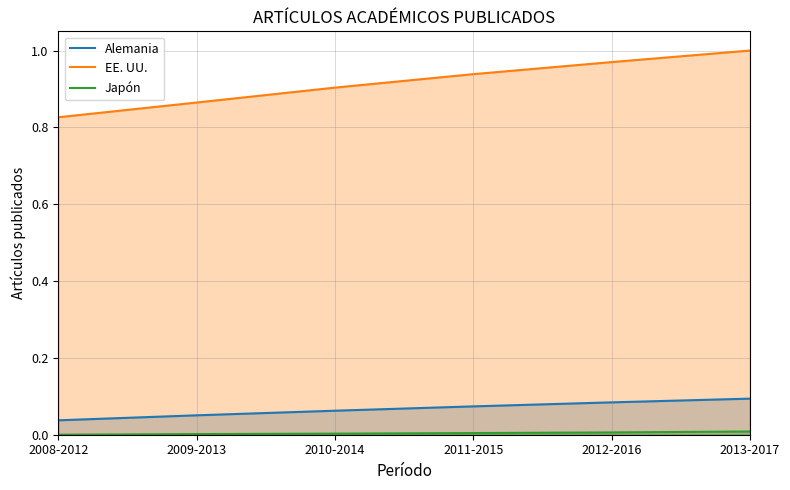

Reading left to right, transcribe all the data shown in this chart.

Alemania: 2008-2012=0.0	2009-2013=0.1	2010-2014=0.1	2011-2015=0.1	2012-2016=0.1	2013-2017=0.1
EE. UU.: 2008-2012=0.8	2009-2013=0.9	2010-2014=0.9	2011-2015=0.9	2012-2016=1.0	2013-2017=1.0
Japón: 2008-2012=0.0	2009-2013=0.0	2010-2014=0.0	2011-2015=0.0	2012-2016=0.0	2013-2017=0.0